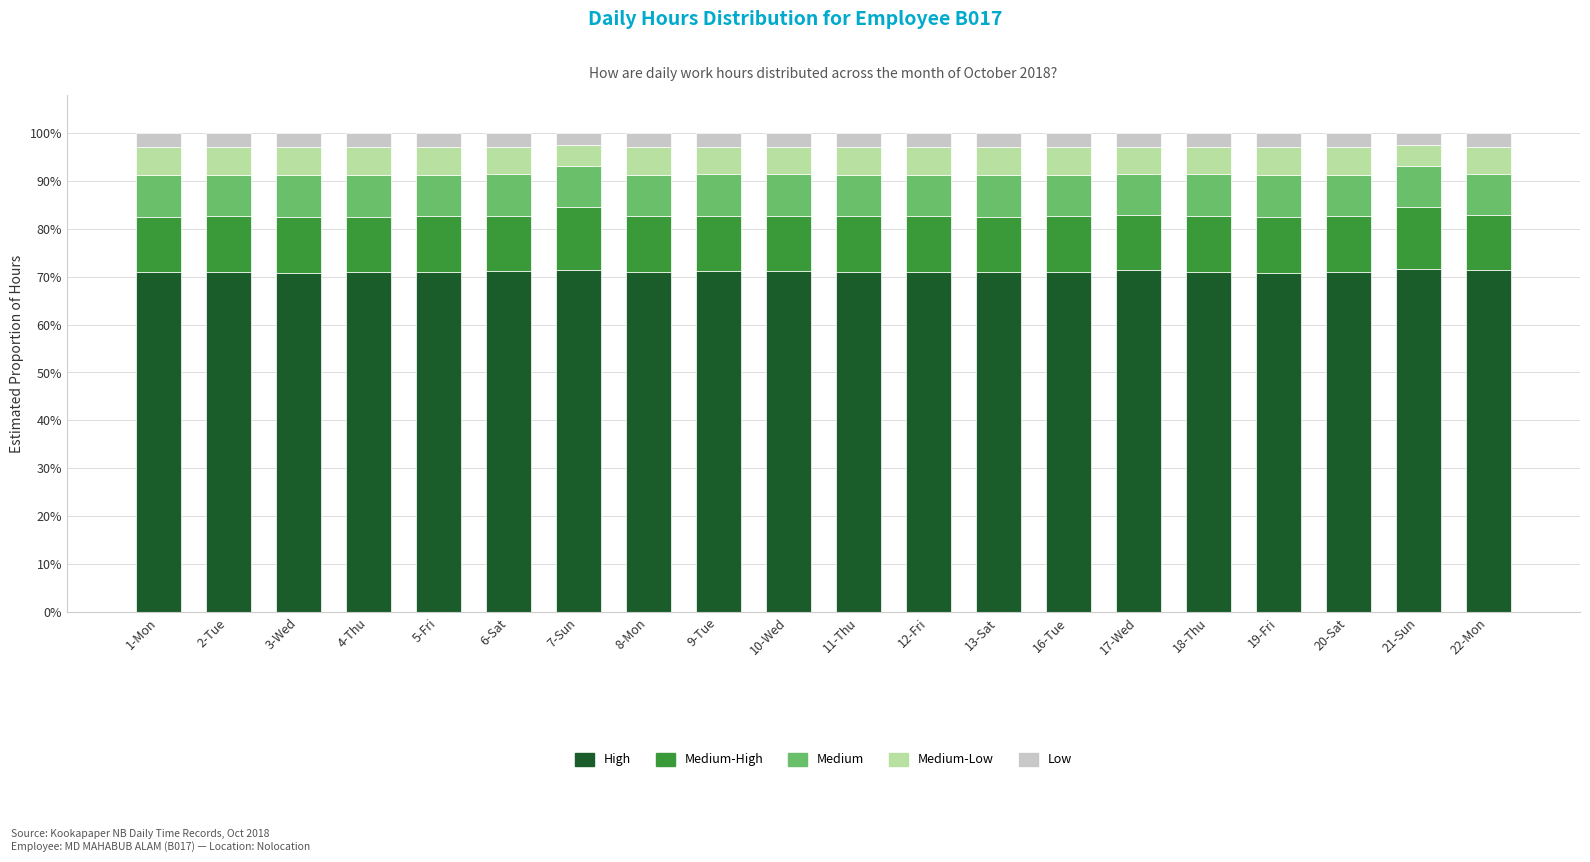

What is the sum of the High values at 6-Sat and 5-Fri?

142.1